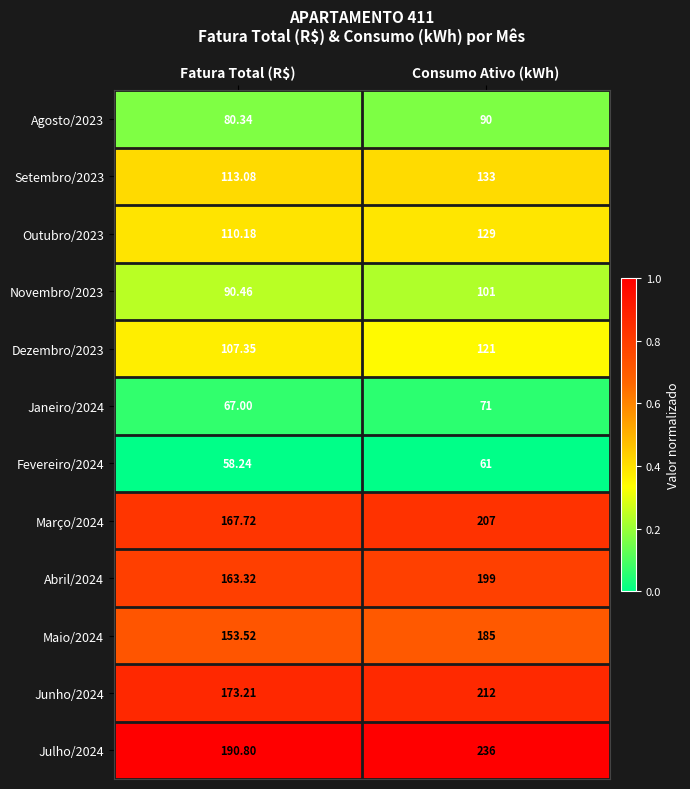

At which category is the sum across all series the highest?

Consumo Ativo (kWh)